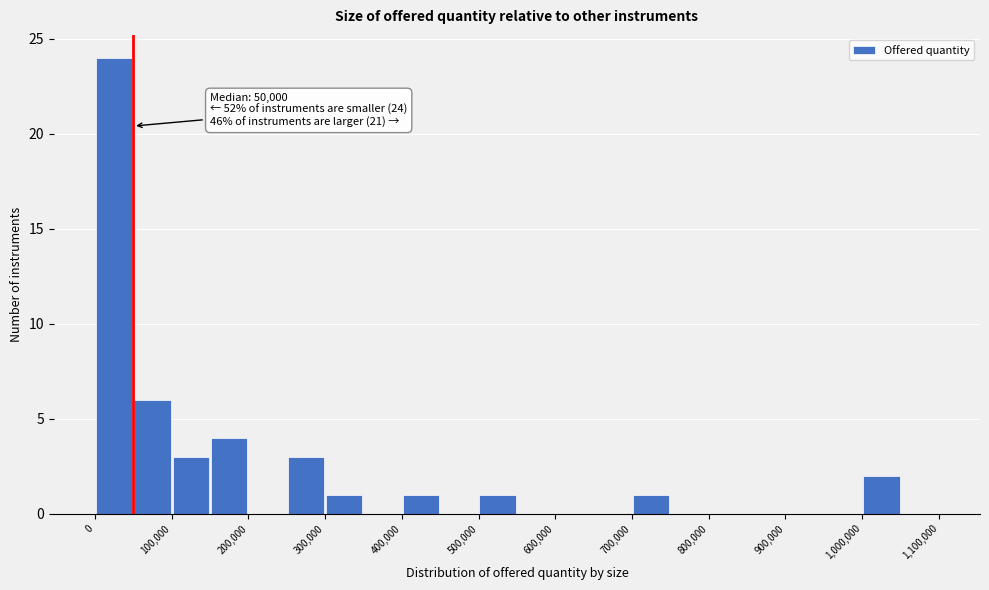

Over which range of the x-axis is the bar tallest?

0 to 50000